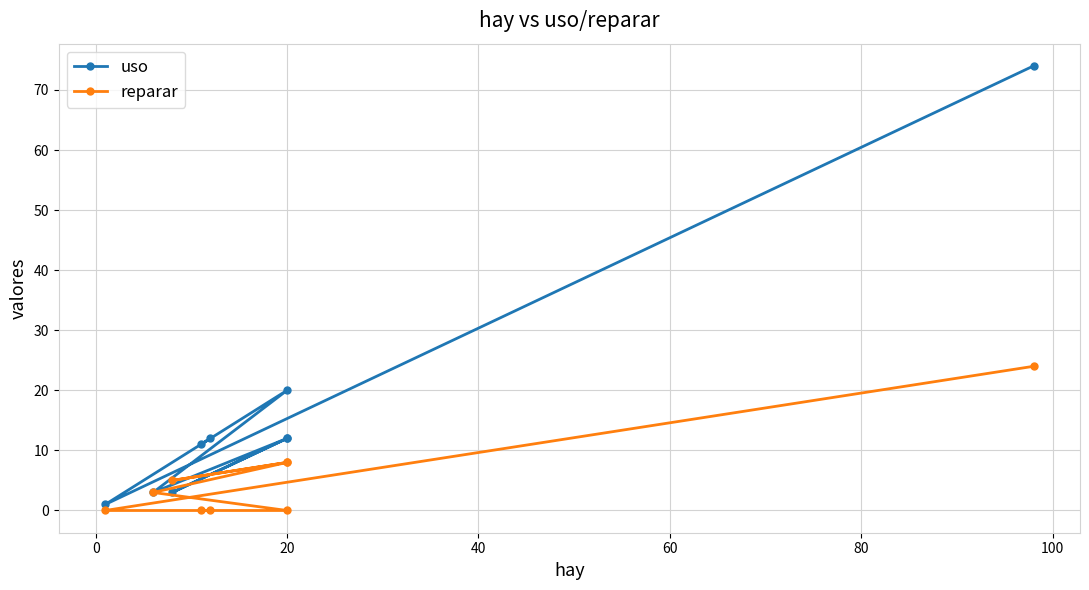

Is the value of reparar at 120 greater than the value of uso at 8?

No